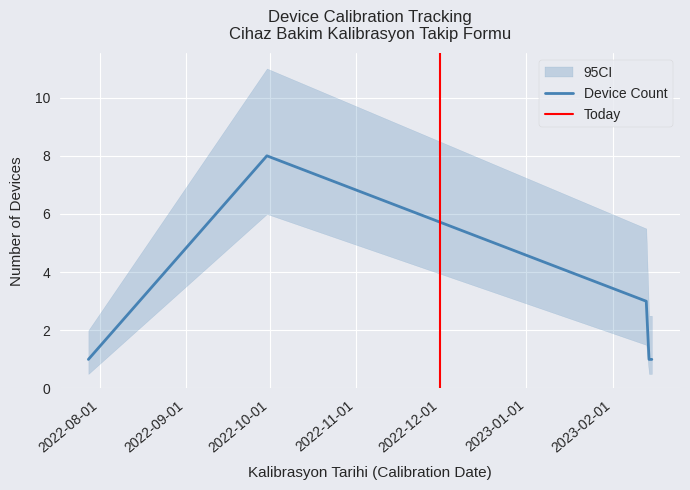

Reading left to right, extract all data points from this chart.

1	8	3	1	1